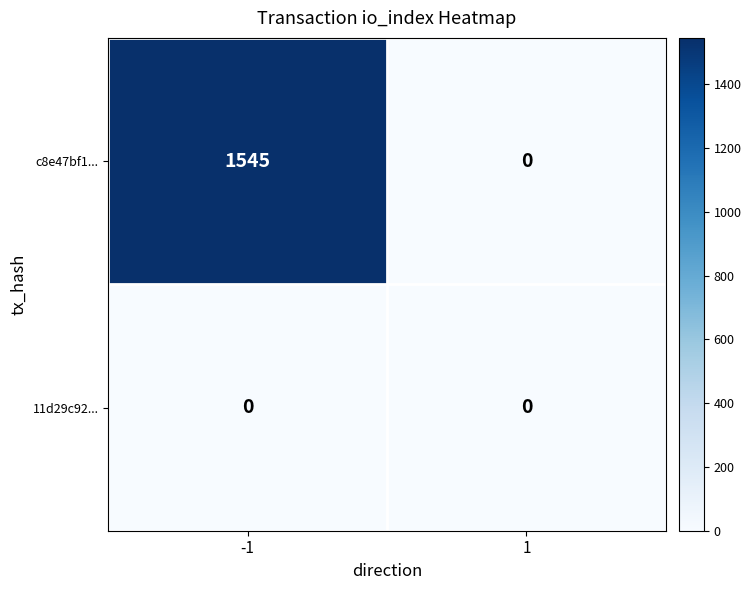

At which category is the sum across all series the highest?

-1